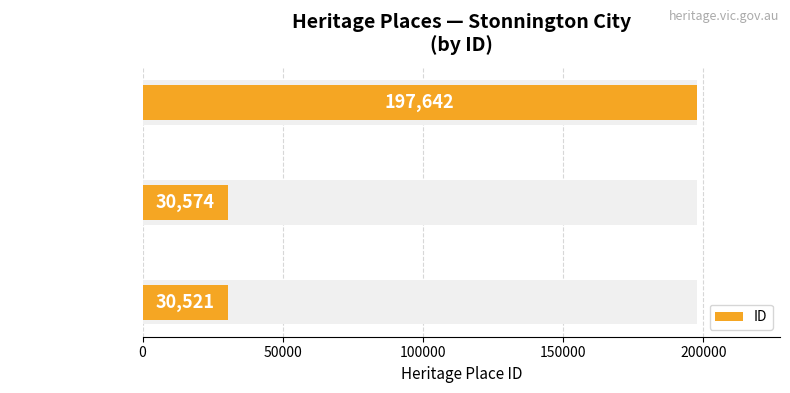

The value at KELVIN MANSIONS is 30521. True or false?

True